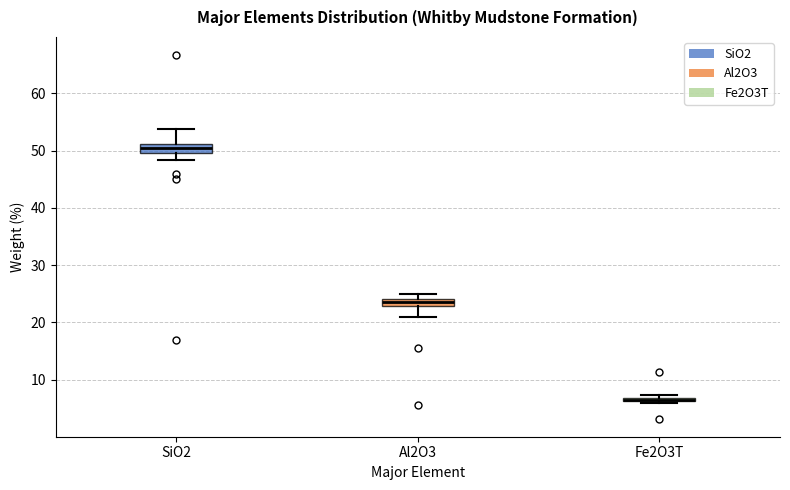

Where does the upper whisker of the box for SiO2 end on the y-axis? The values are not printed on the chart, so give them approximately, as read against the axis.

54